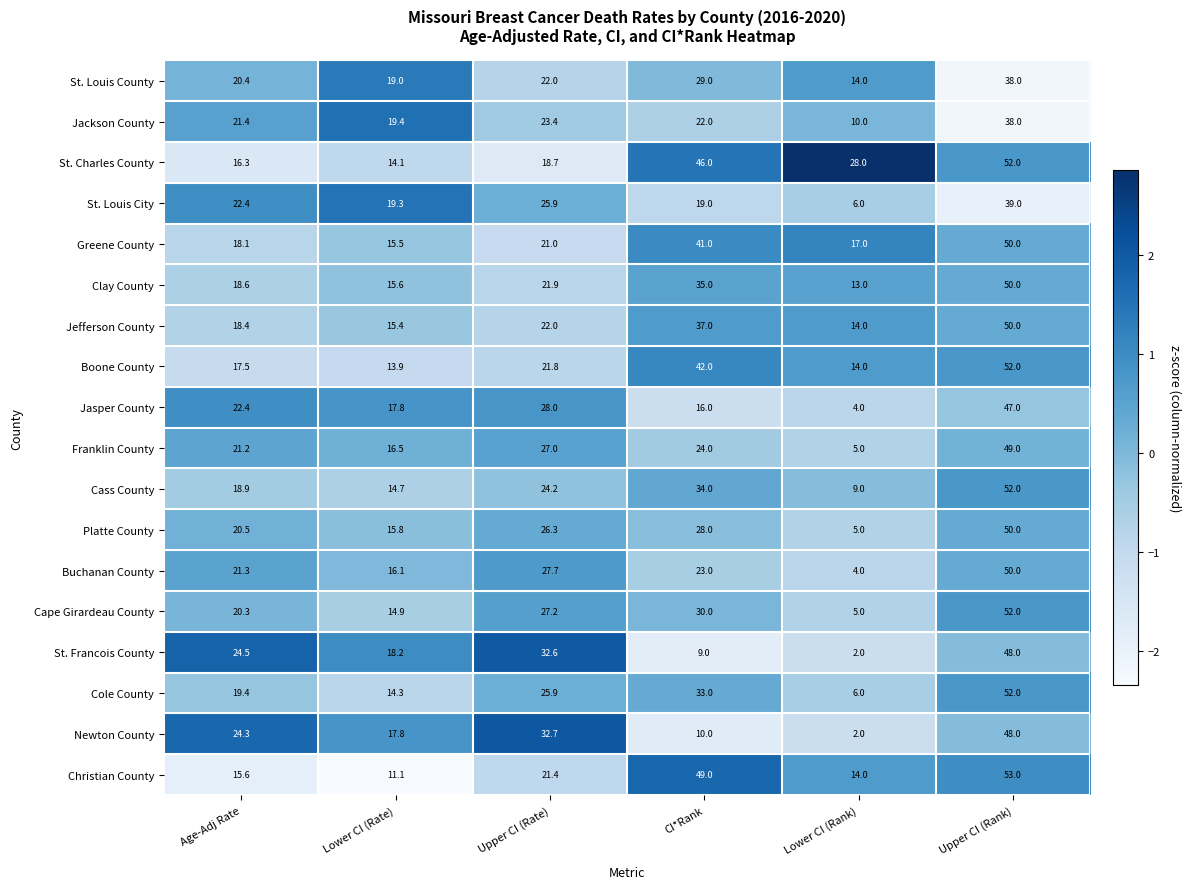

Which series changed the most between Age-Adj Rate and Lower CI (Rank)?

St. Francois County